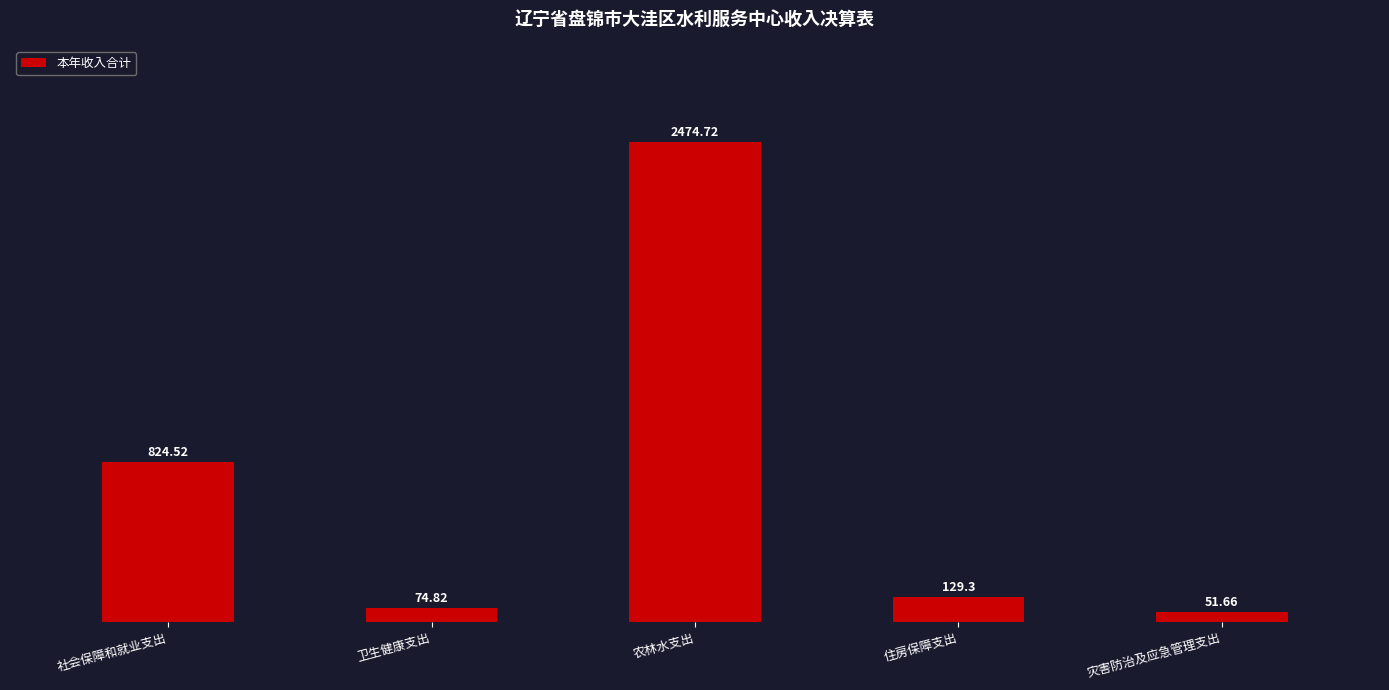

The value at 农林水支出 is 4292.7. True or false?

False